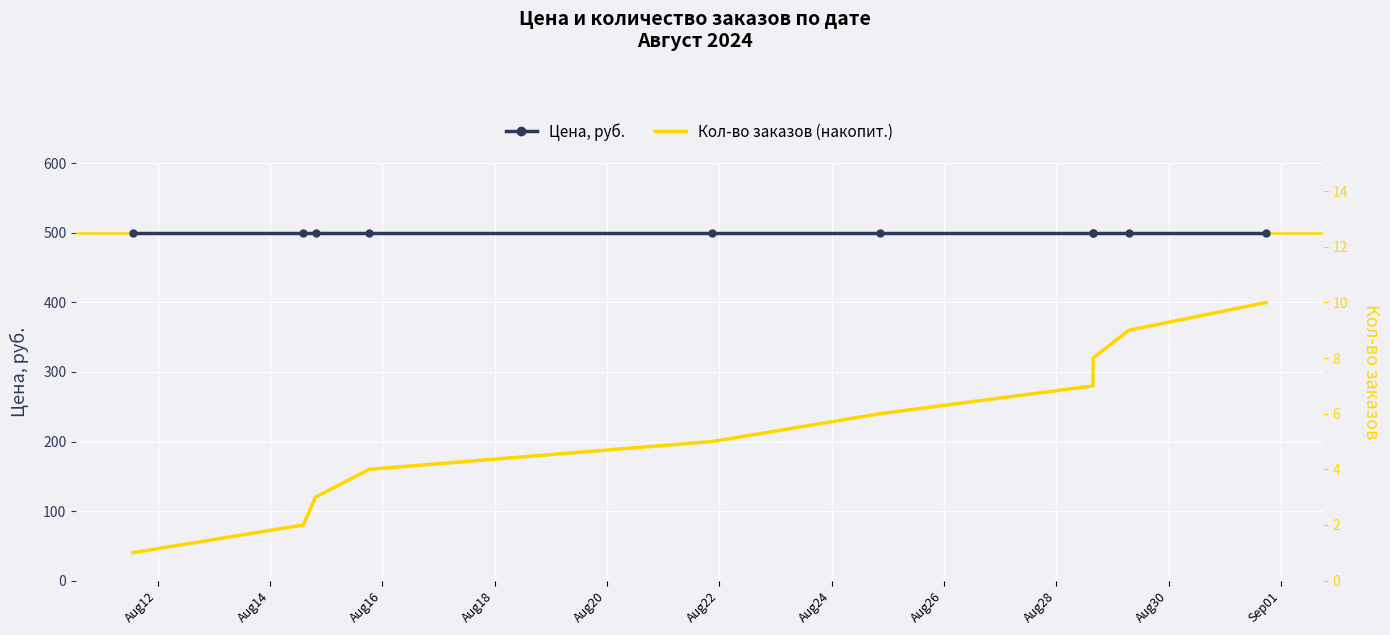

Reading left to right, what are all the values shown in this chart?

Цена, руб.: 500	500	500	500	500	500	500	500	500	500
Кол-во заказов (накопит.): 1	2	3	4	5	6	7	8	9	10